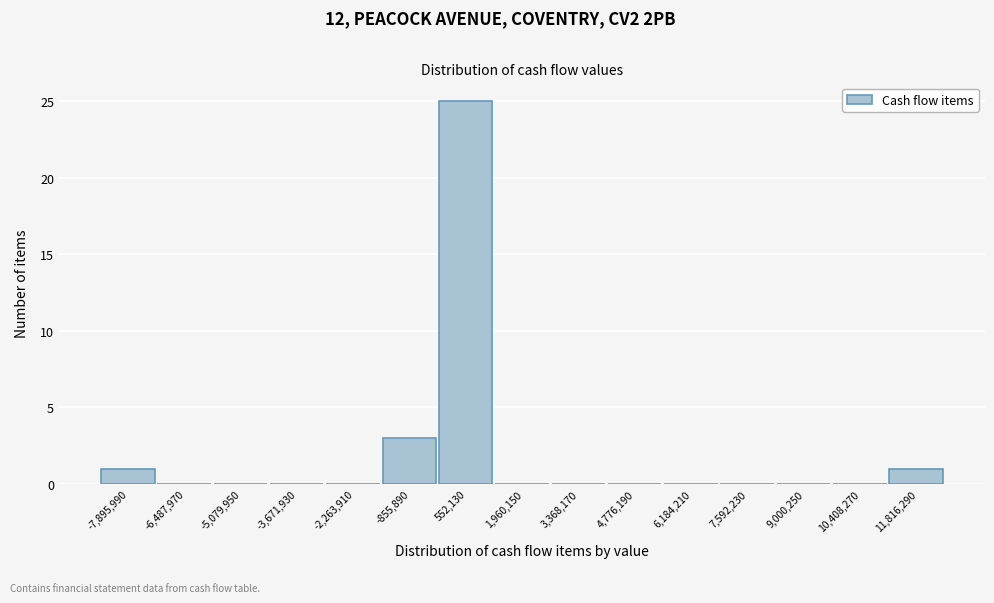

Reading left to right, transcribe this chart: for each bar, give the range it covers on the x-axis and its height. Neither the bar edges nor the heights are printed on the chart, so give them approximately, as read against the axes.

-8600000 to -7200000: 1
-7200000 to -5800000: 0
-5800000 to -4400000: 0
-4400000 to -3000000: 0
-3000000 to -1600000: 0
-1600000 to -200000: 3
-200000 to 1200000: 25
1200000 to 2600000: 0
2600000 to 4000000: 0
4000000 to 5400000: 0
5400000 to 6800000: 0
6800000 to 8200000: 0
8200000 to 9800000: 0
9800000 to 11200000: 0
11200000 to 12600000: 1